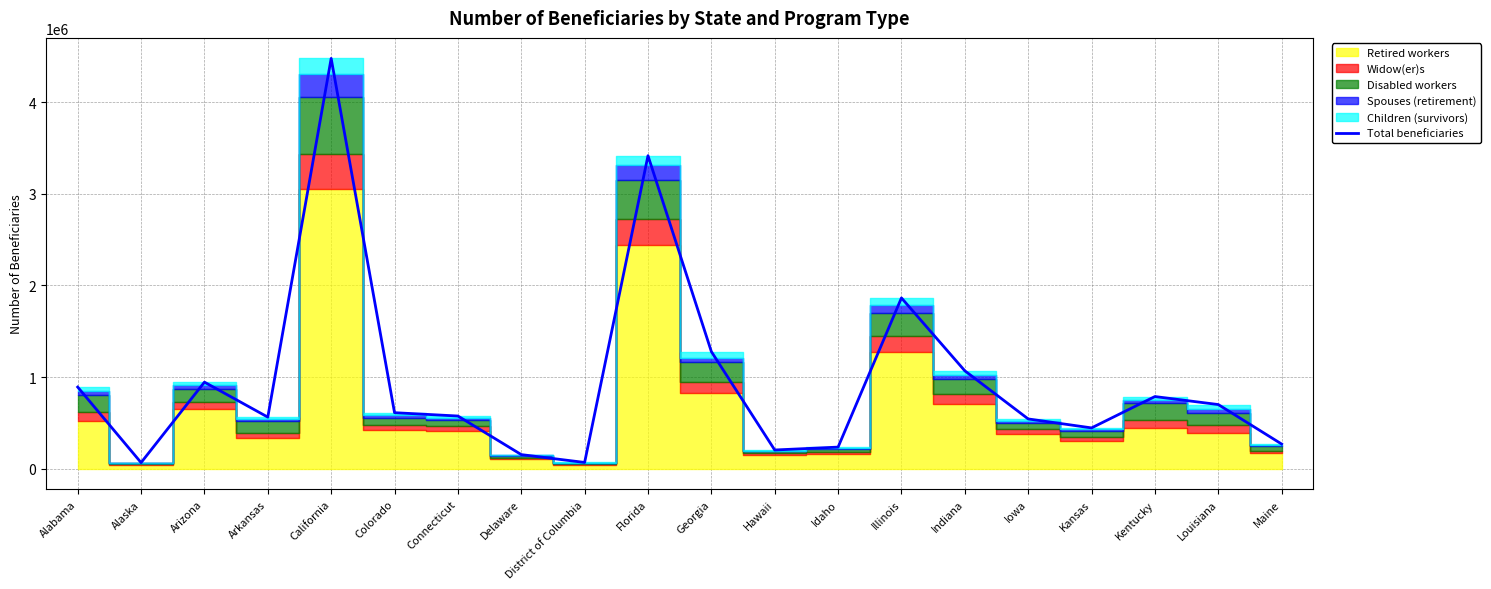

What is the smallest value displayed?

67051